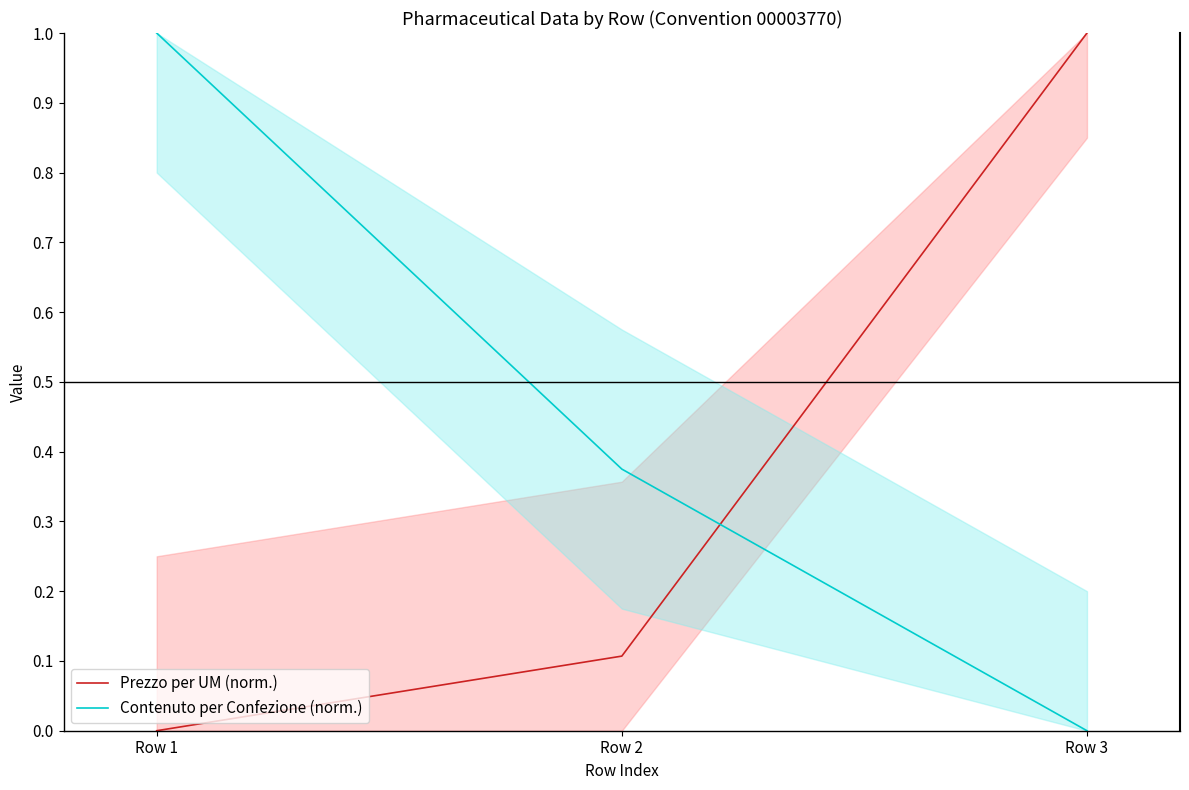

Is this an area chart (filled region under the line)?

No